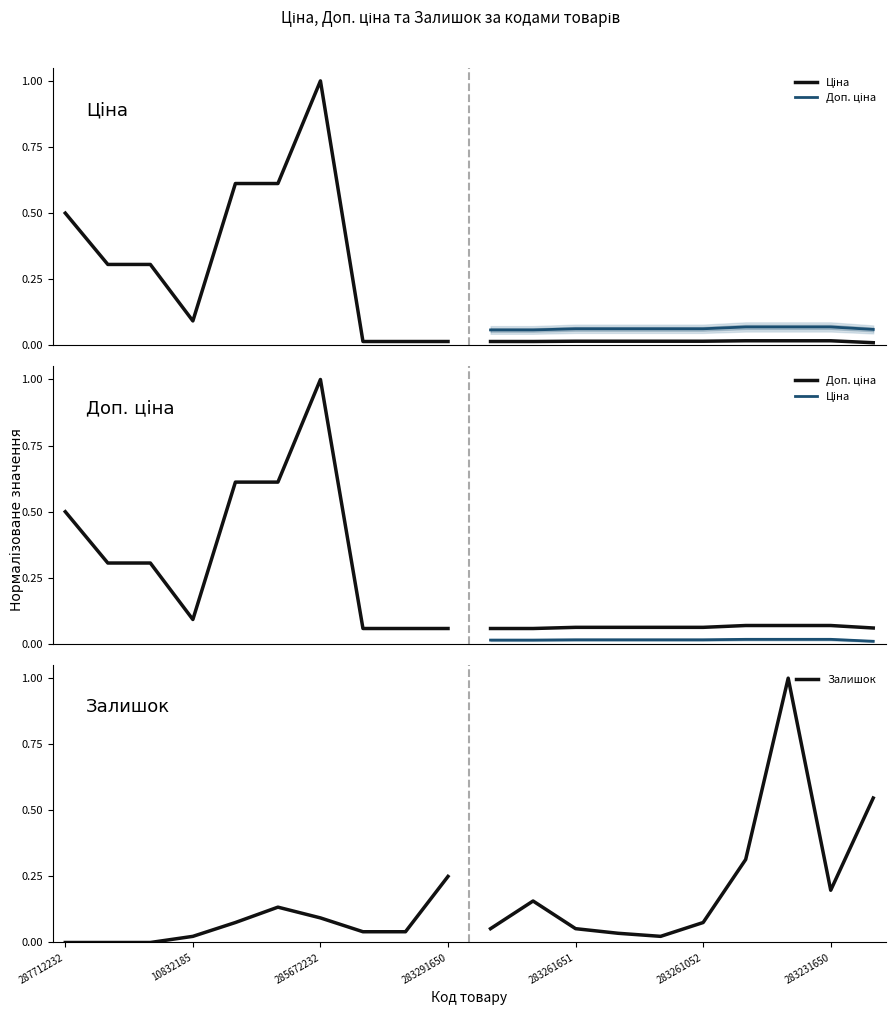

Which series has the widest spread of values?

Доп. ціна